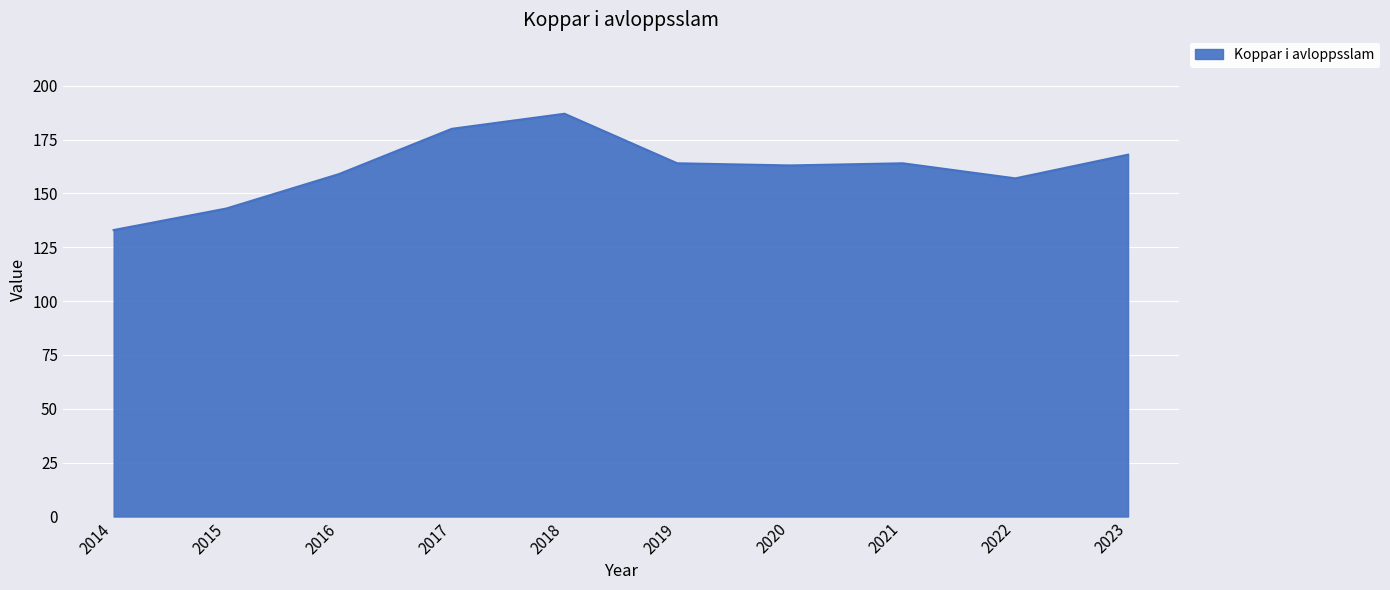

Is it true that the value at 2023 is 269?

False